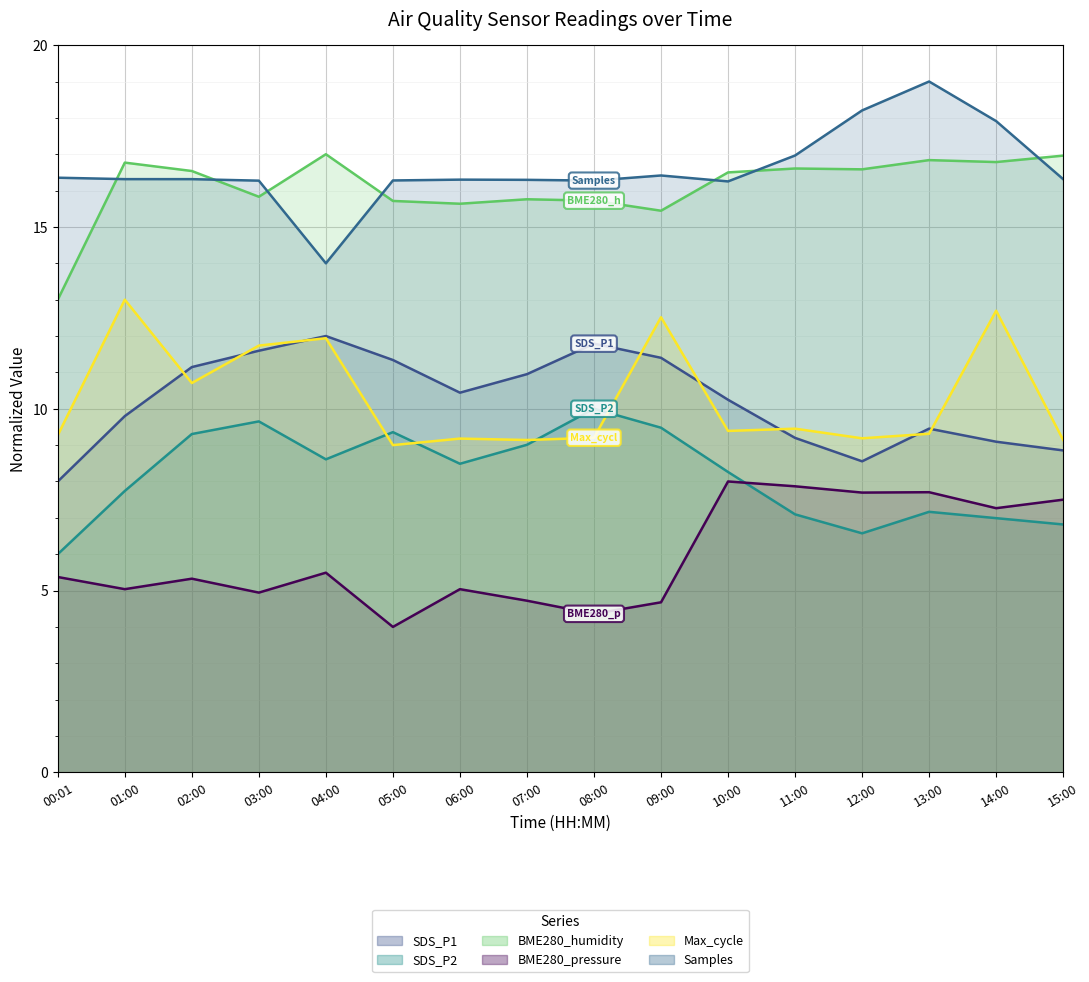

At which category is the sum across all series the highest?

14:00